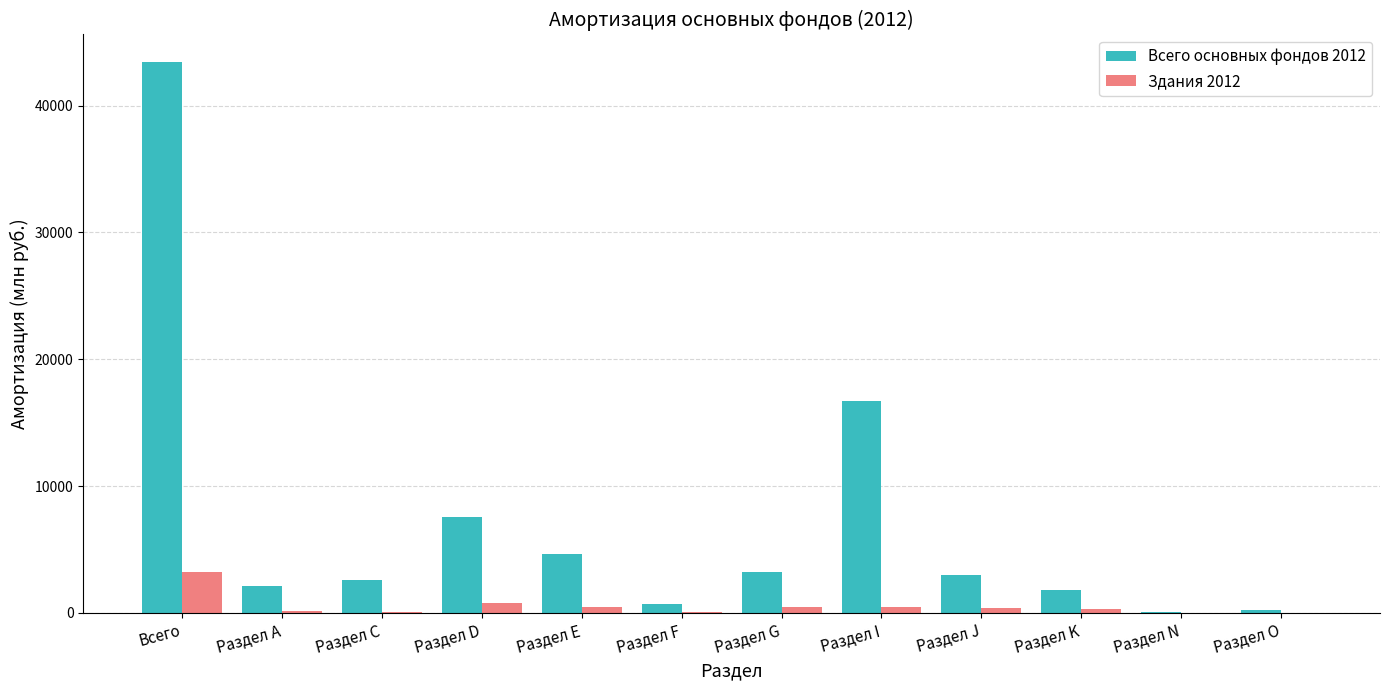

Which label corresponds to the largest value in the chart?

Всего